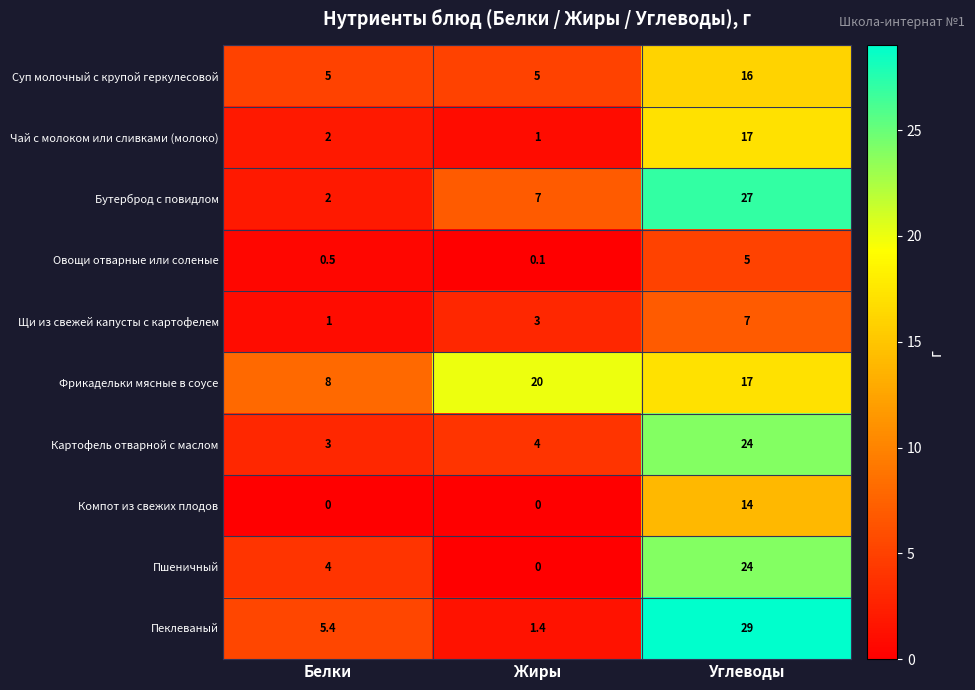

Between Белки and Жиры, which series saw the biggest shift?

Фрикадельки мясные в соусе